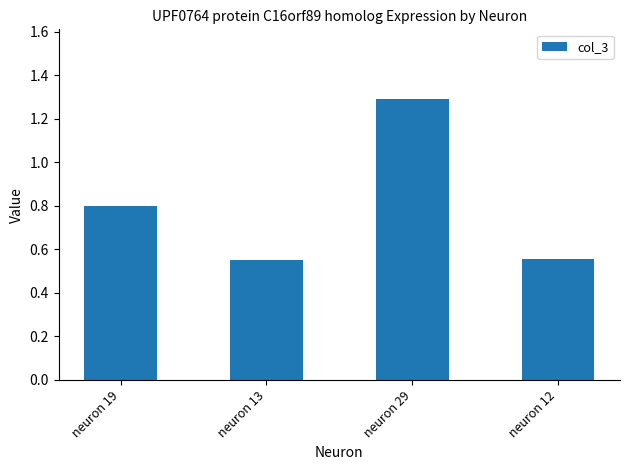

What position from the left is neuron 29?

3